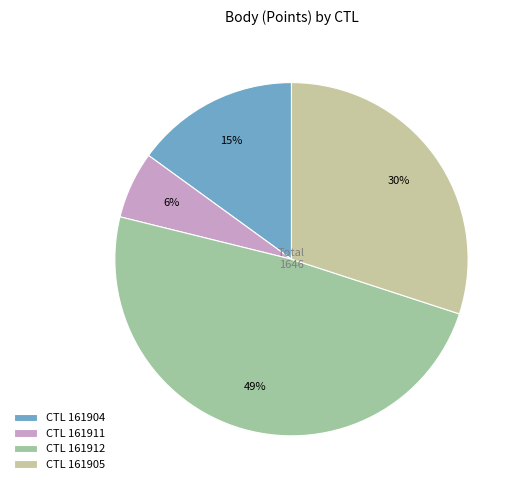

To the nearest percent, what portion does CTL 161905 represent?

30%